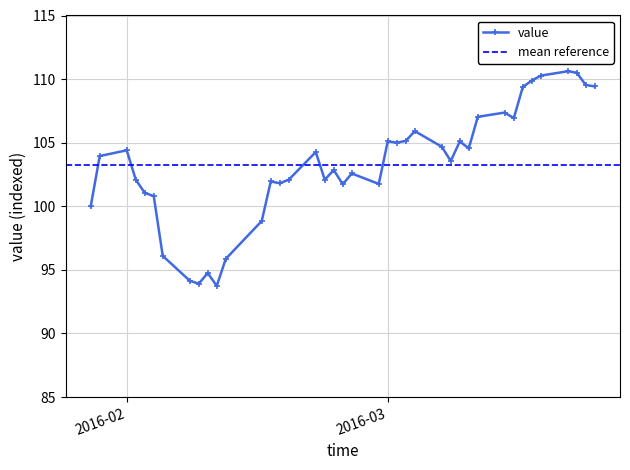

What is the change in value from 2016-02-23 to 2016-03-09?

+3.0